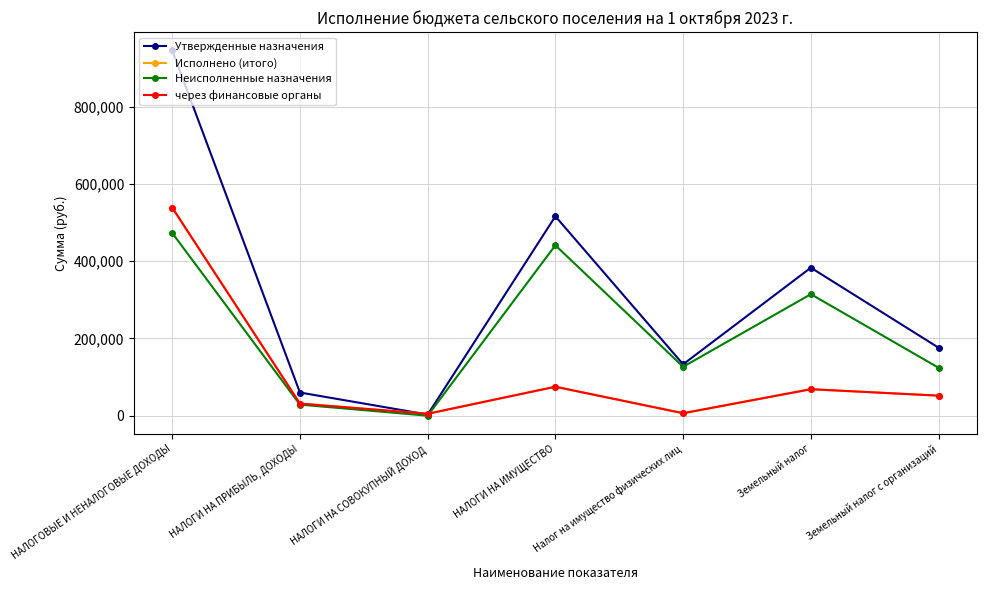

What is the sum of all Утвержденные назначения values?

2216500.0